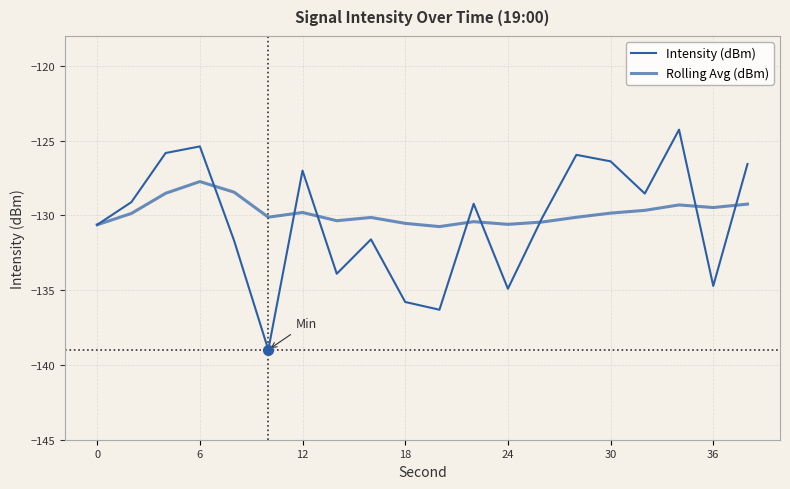

How many interior local valleys does the Rolling Avg (dBm) series have?

5